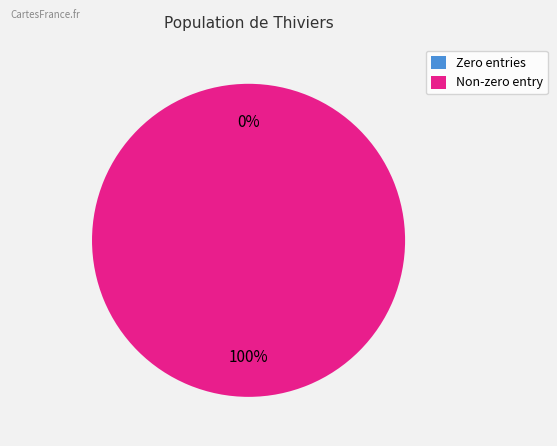

To the nearest percent, what is the difference between the largest and smallest slice percentages?

100%